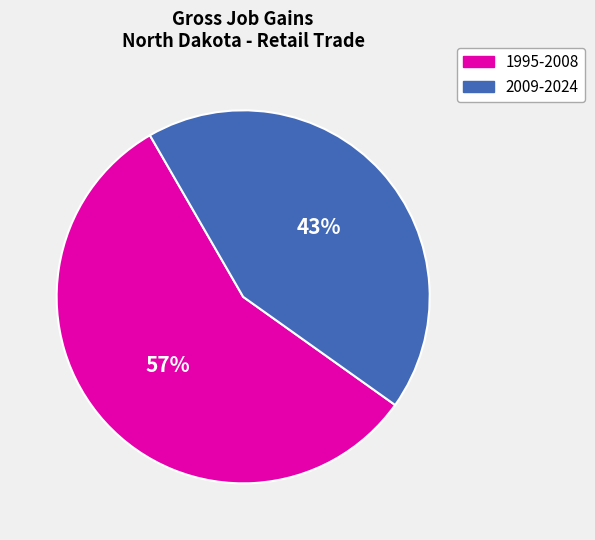

To the nearest percent, what is the difference between the largest and smallest slice percentages?

14%